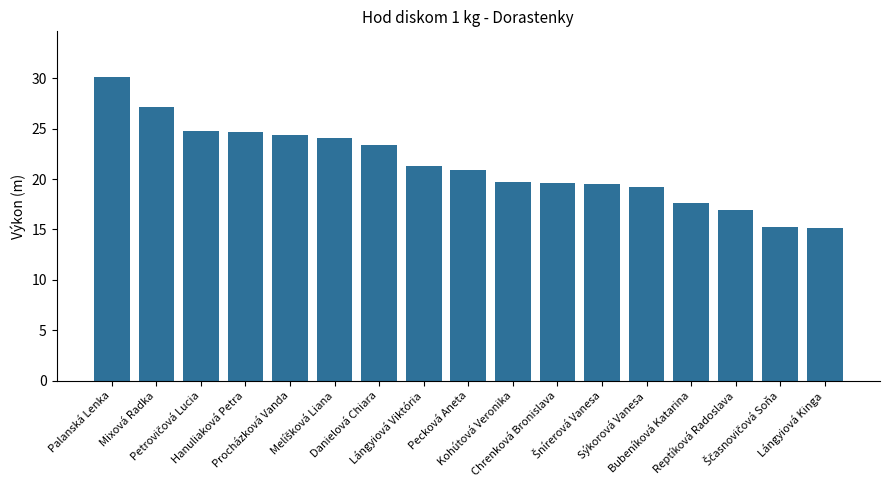

Where does the data first go above 20?

Palanská Lenka